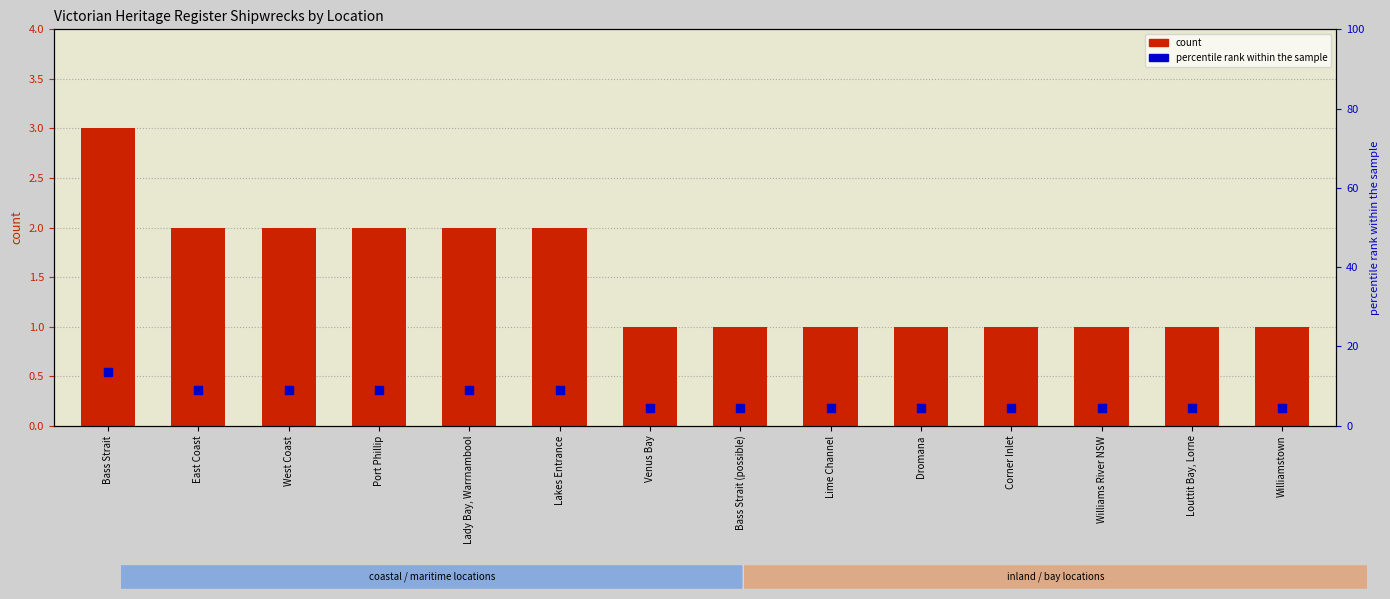

At how many categories does at least one series exceed 4?

14